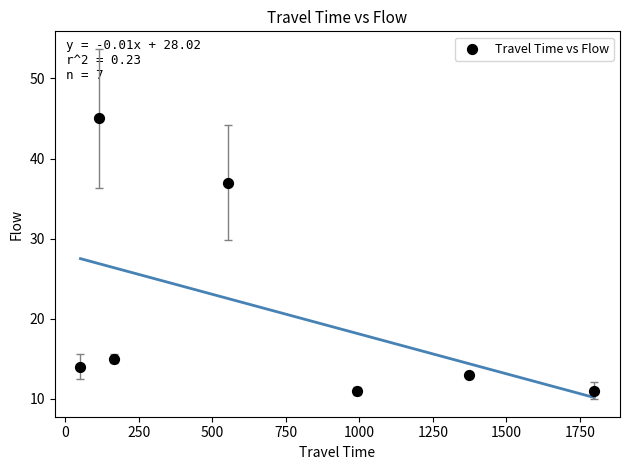

What is the range of X values (max minus min)?

1747